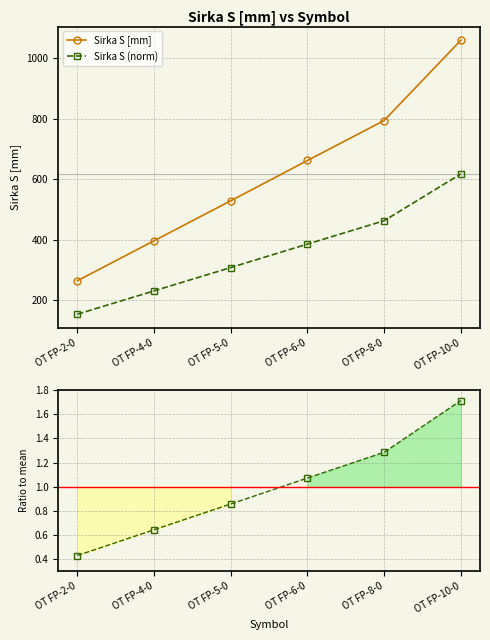

List the series in order of their peak value, highest first.

Sirka S [mm], Sirka S (norm), Ratio to mean